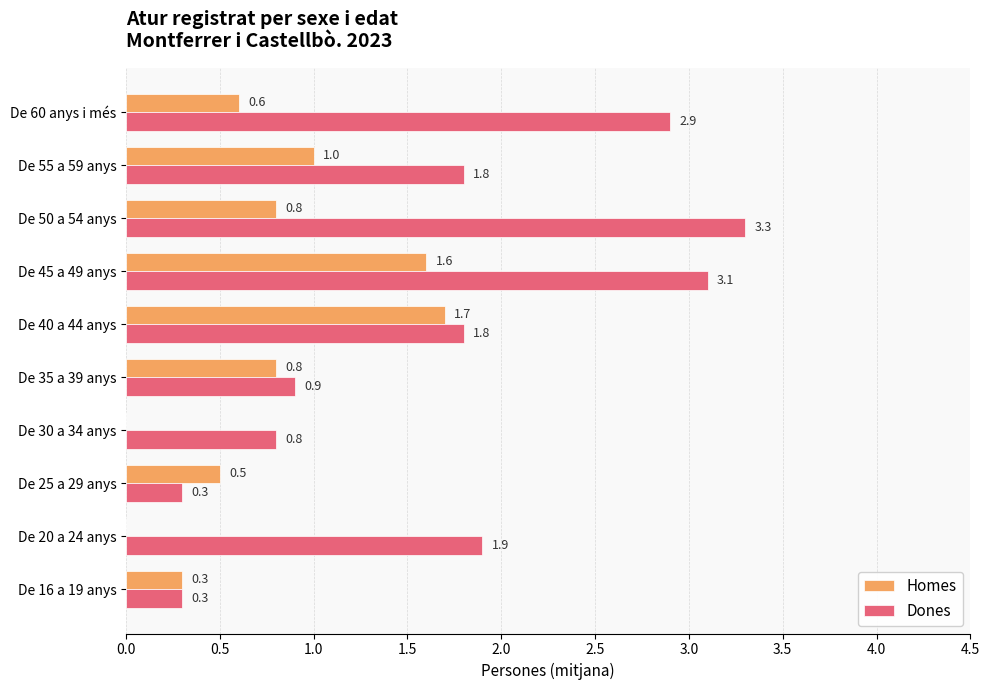

The value of Homes at De 40 a 44 anys is 1.1. True or false?

False